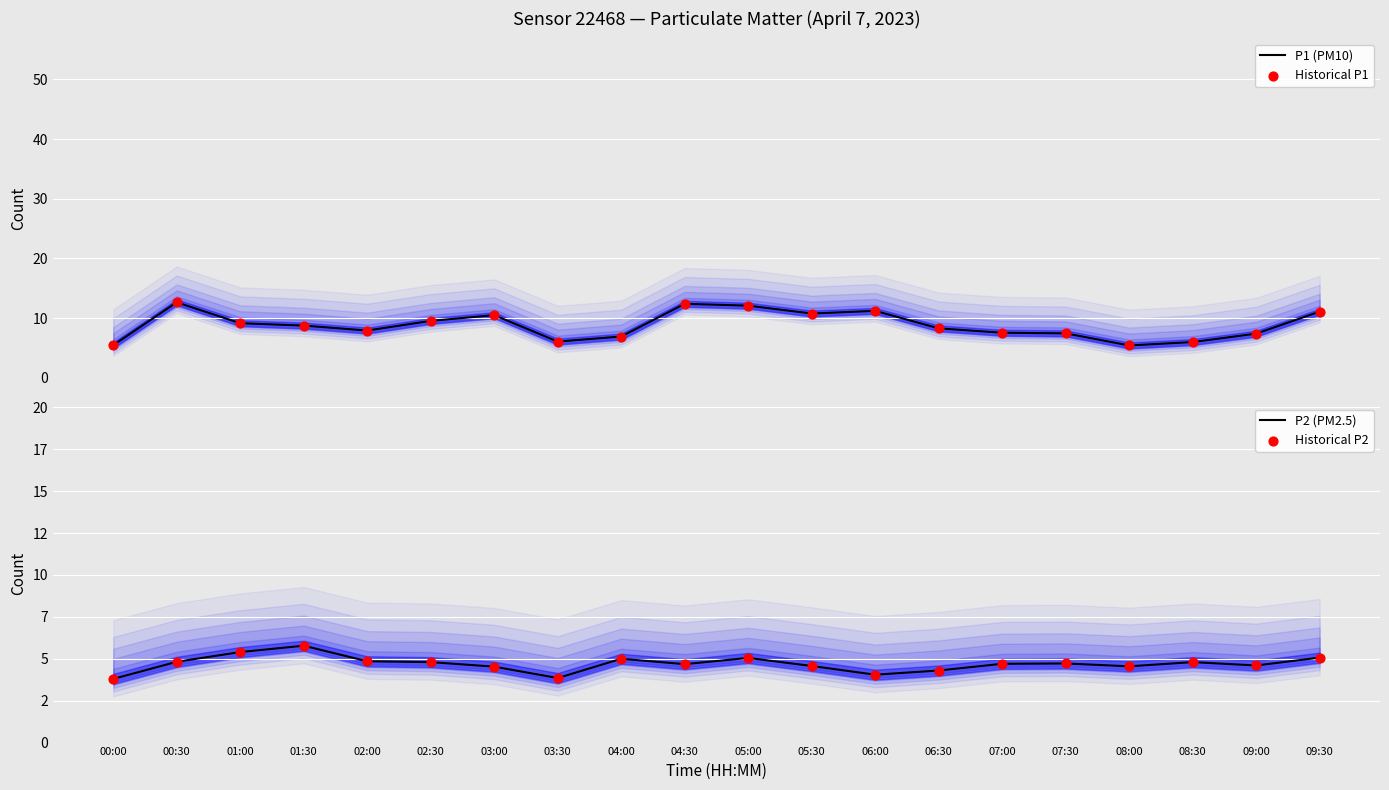

At which category is the sum across all series the highest?

00:30